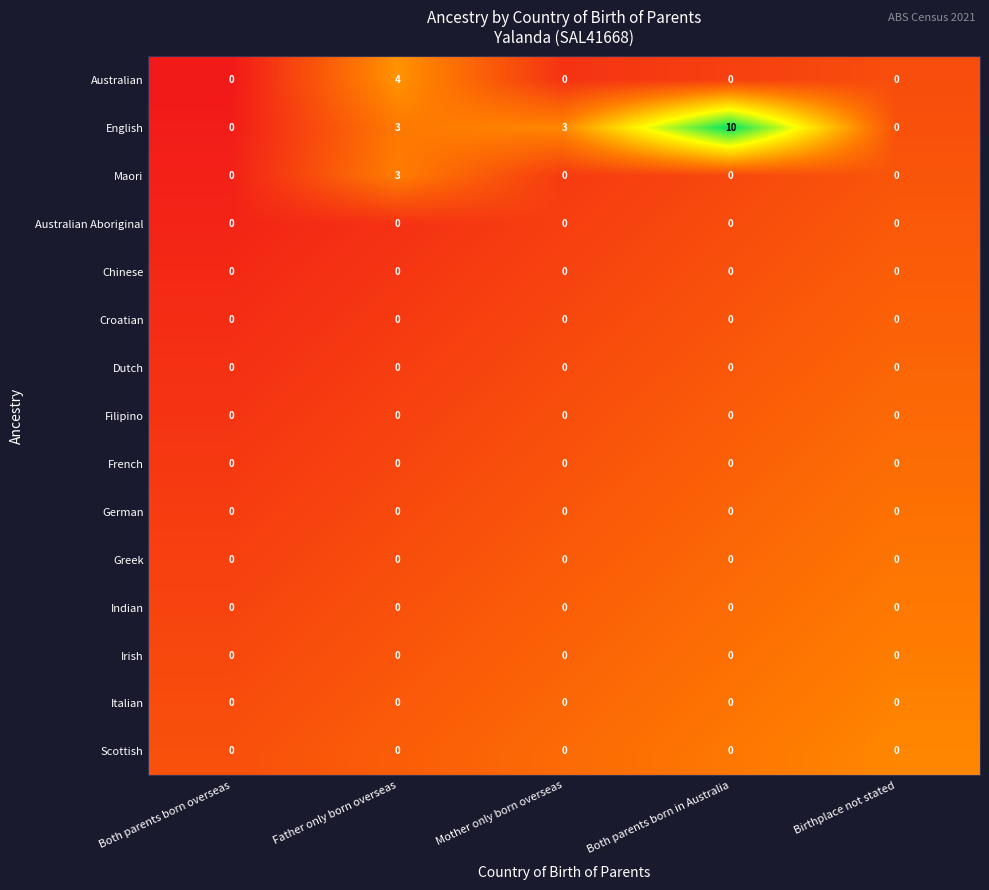

Which category has the highest value in the English series?

Both parents born in Australia